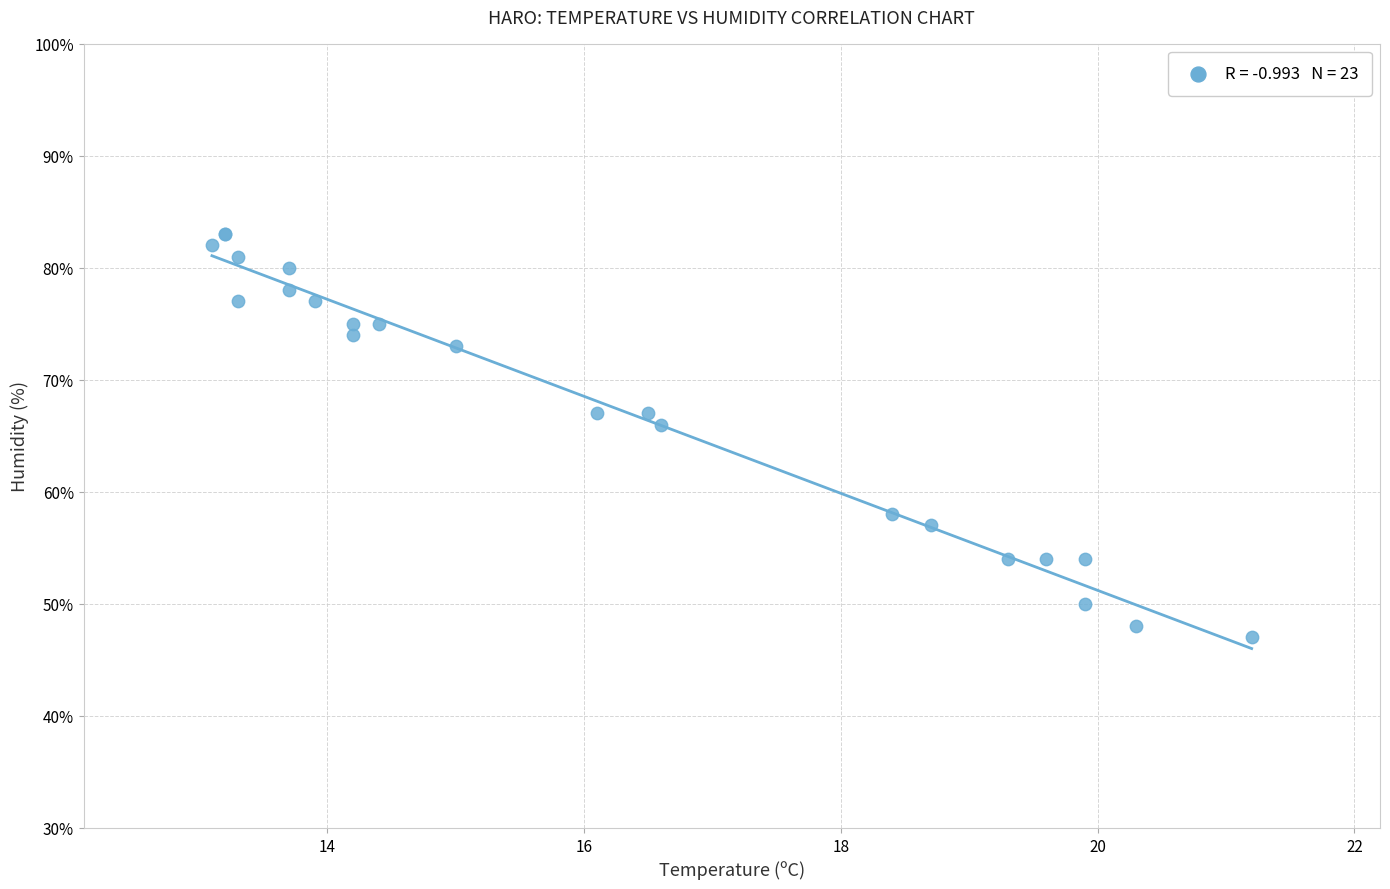

What Y value in the scatter plot is closest to 65?

66